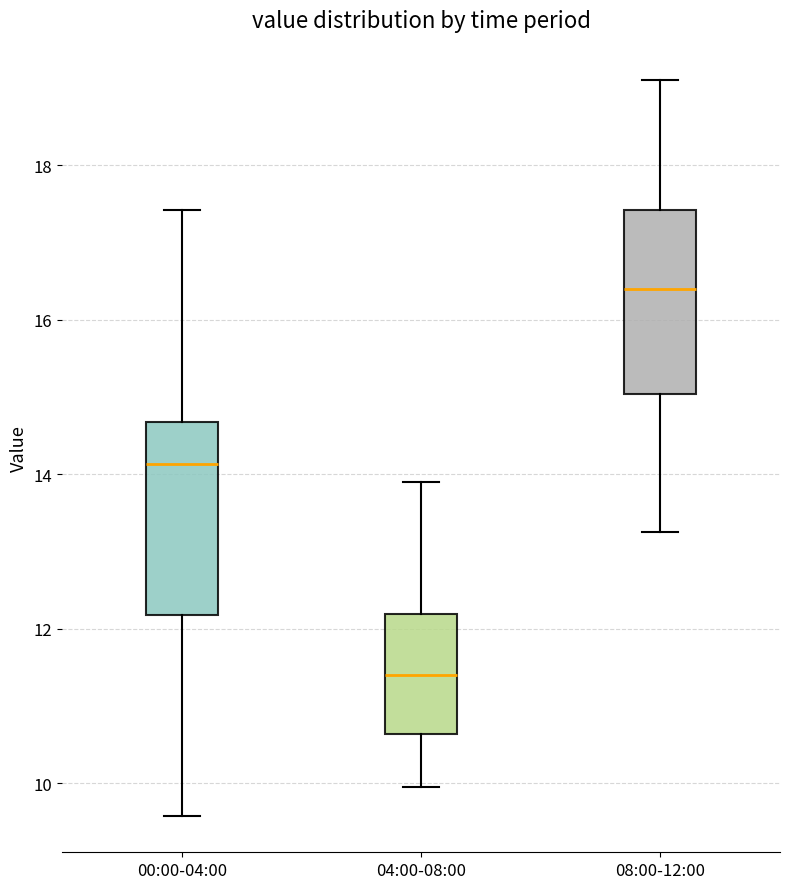

Reading left to right, read every box against the y-axis: the position of its median line, the range the box covers, and the ends of its whiskers. The values are not printed on the chart, so give them approximately, as read against the axis.

00:00-04:00: median 14.2, box 12.2 to 14.6, whiskers 9.6 to 17.4
04:00-08:00: median 11.4, box 10.6 to 12.2, whiskers 10.0 to 14.0
08:00-12:00: median 16.4, box 15.0 to 17.4, whiskers 13.2 to 19.2